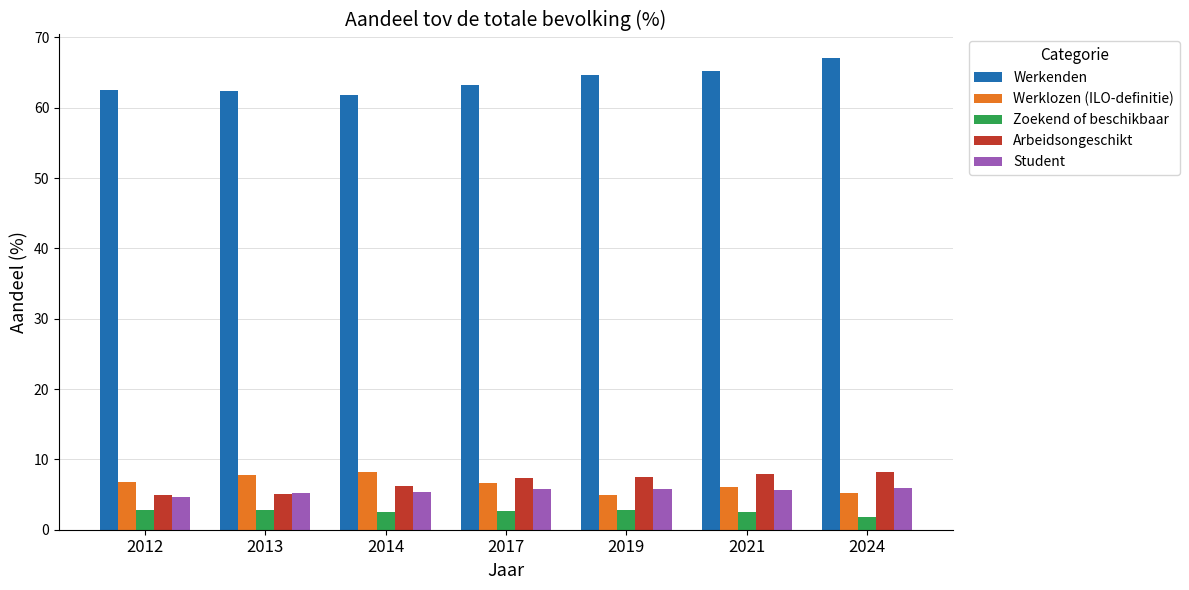

What is the smallest value displayed?

1.8